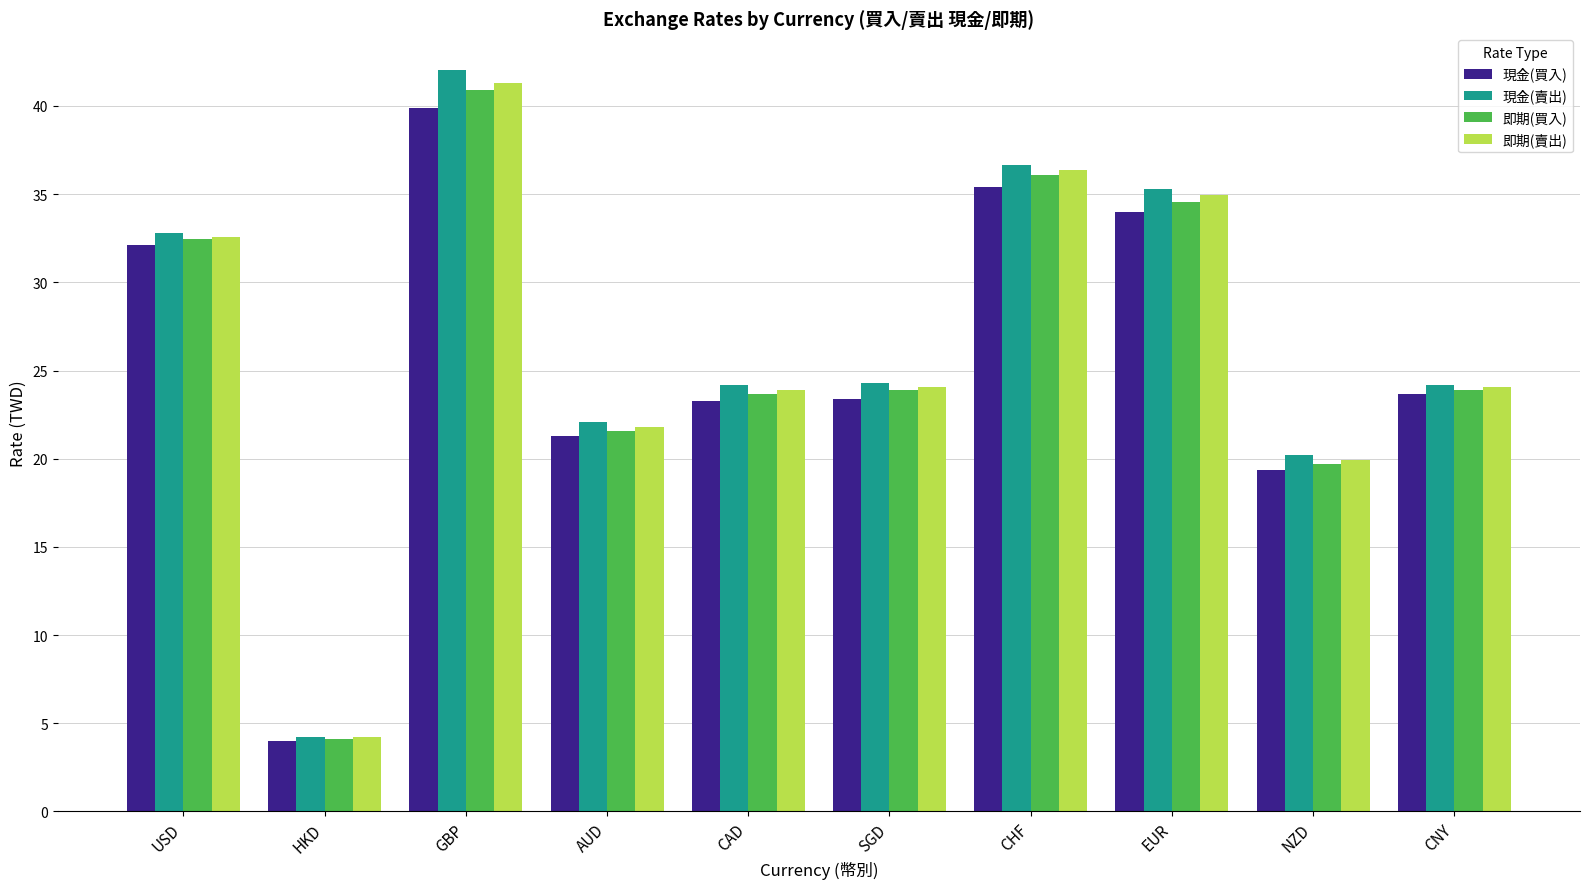

How many data points in 現金(買入) are less than 23?

3